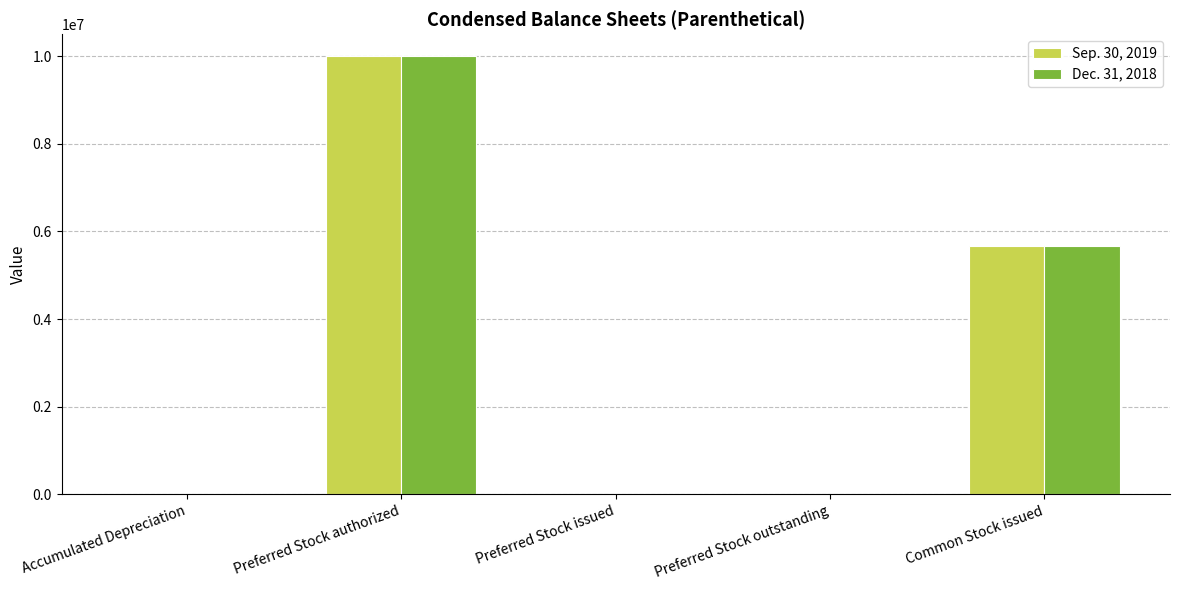

The Dec. 31, 2018 series shows 0 at Preferred Stock outstanding. True or false?

True